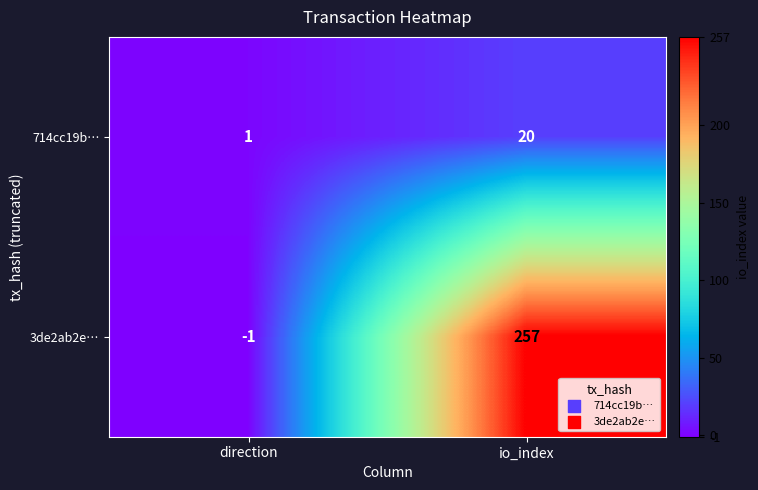

Which series has the largest range (max minus min)?

3de2ab2e…